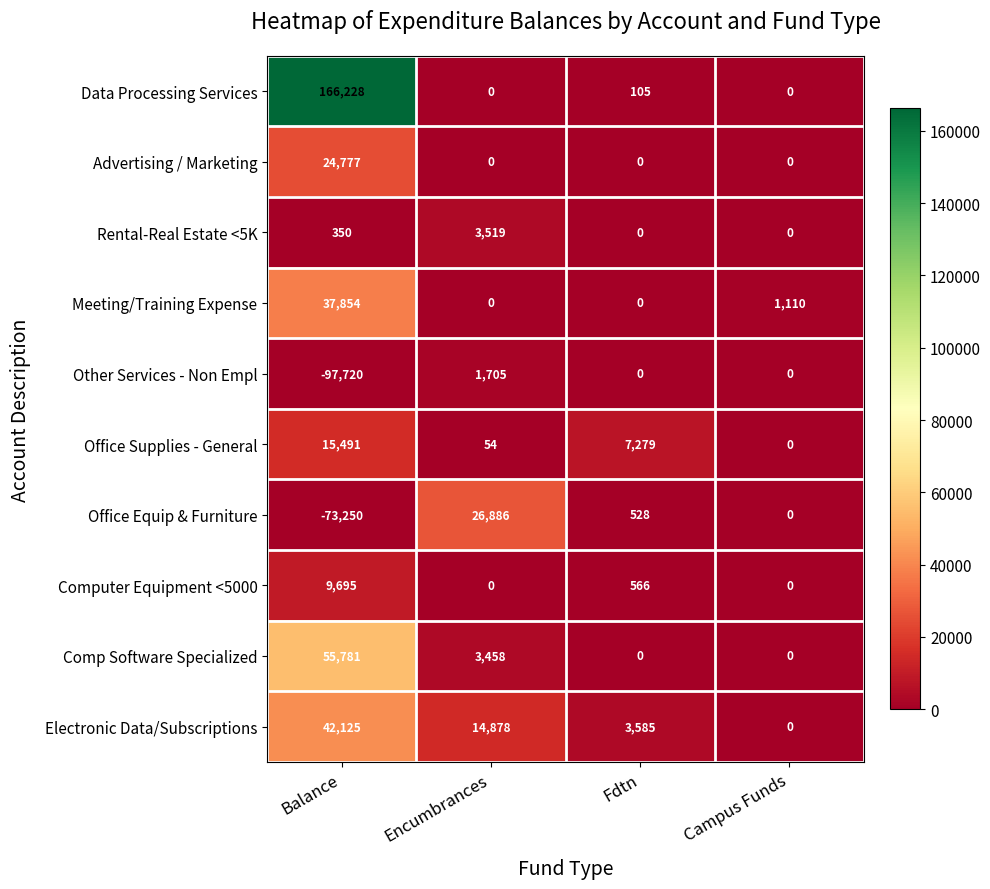

At how many categories does at least one series exceed 148365?

1